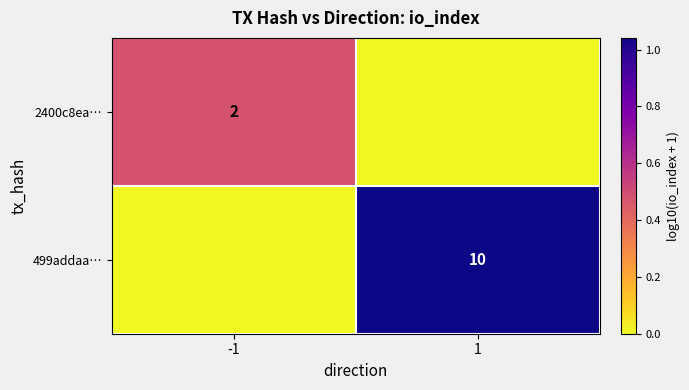

Which label corresponds to the largest value in the chart?

1